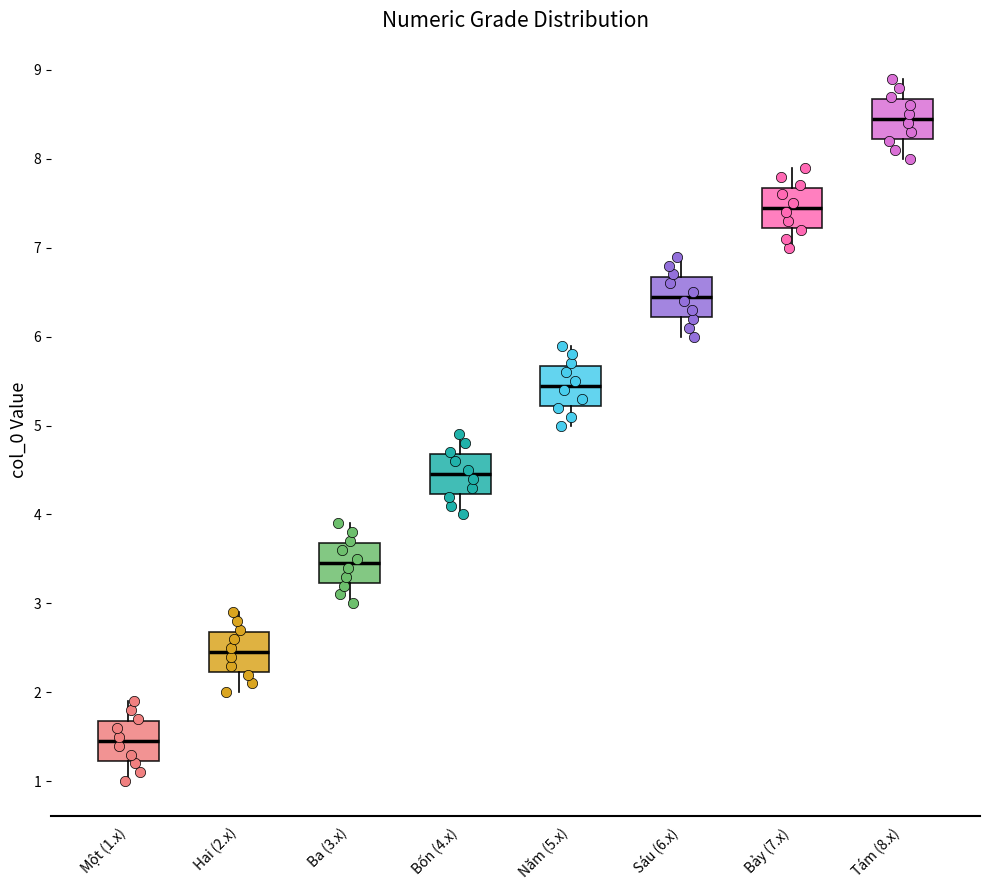

Where does the lower whisker of the box for Sáu (6.x) end on the y-axis? The values are not printed on the chart, so give them approximately, as read against the axis.

6.0